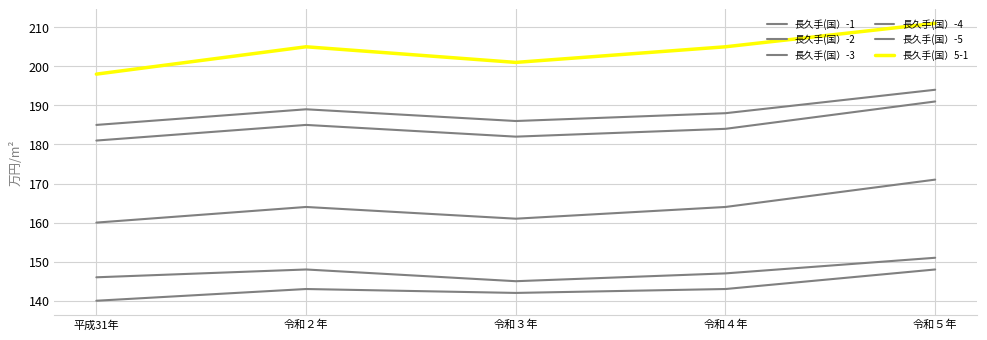

Reading left to right, list all the values displayed in this chart.

長久手(国）-1: 185	189	186	188	194
長久手(国）-2: 160	164	161	164	171
長久手(国）-3: 146	148	145	147	151
長久手(国）-4: 140	143	142	143	148
長久手(国）-5: 181	185	182	184	191
長久手(国）5-1: 198	205	201	205	211